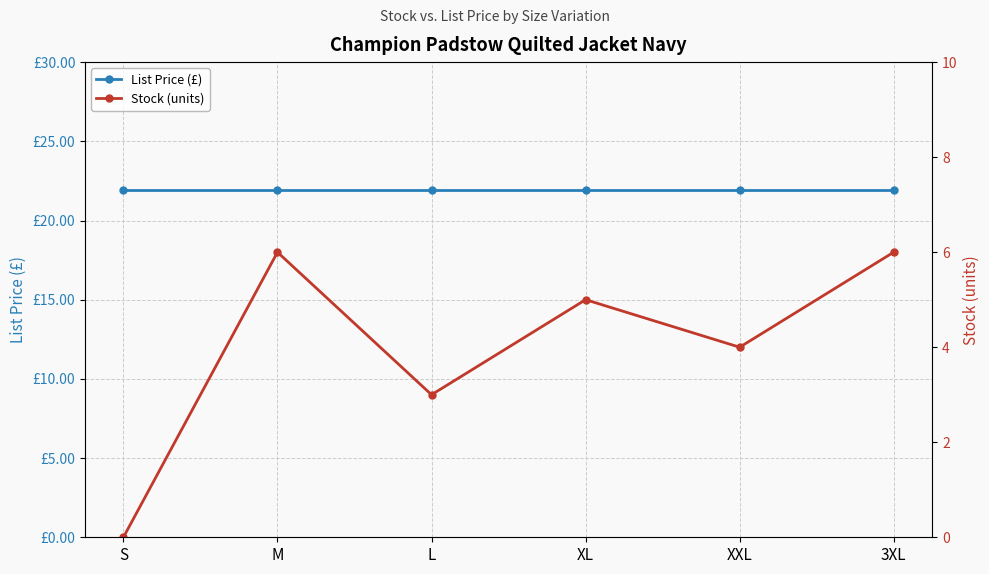

Read the Stock (units) value at L.

3.0